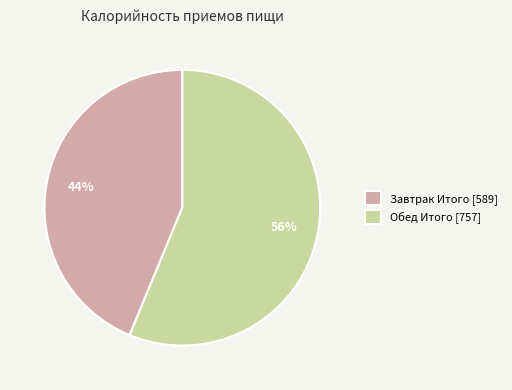

Which slice is the largest?

Обед Итого [757]